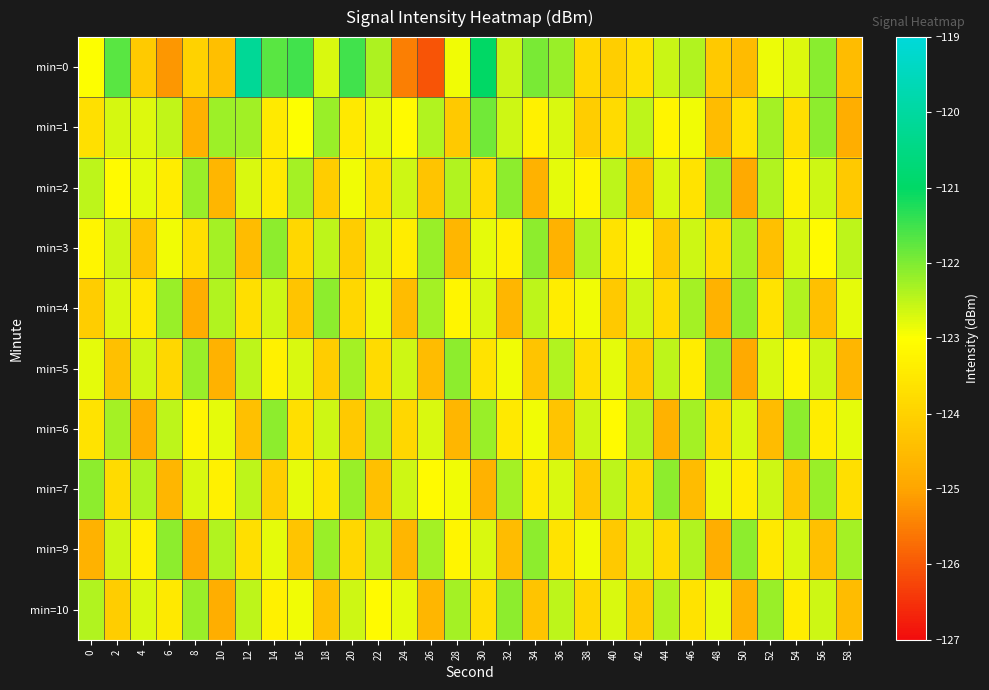

List the series in order of their peak value, highest first.

min=0, min=1, min=2, min=3, min=4, min=5, min=6, min=7, min=9, min=10